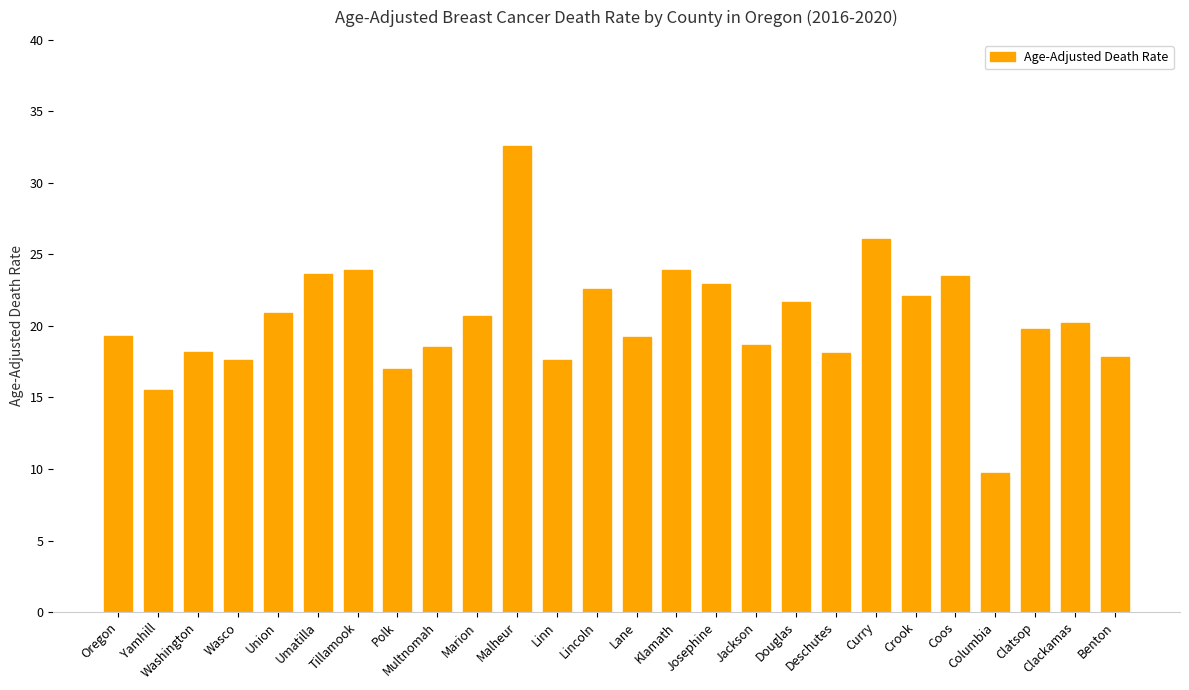

What is the greatest value displayed?

32.6